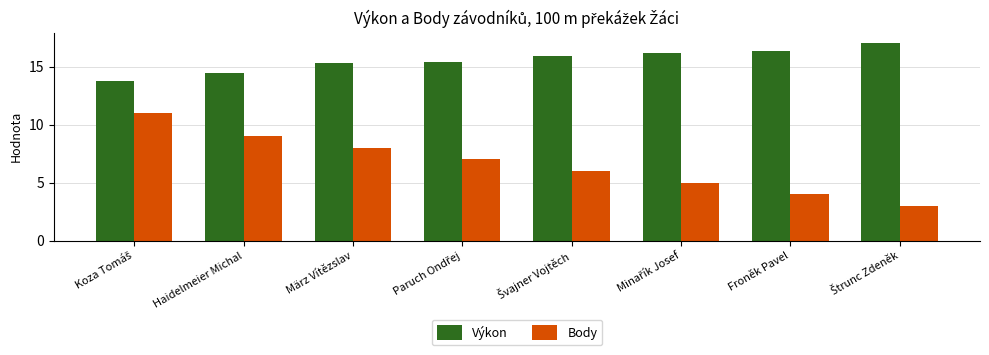

What is the average value of the Výkon series?

15.5